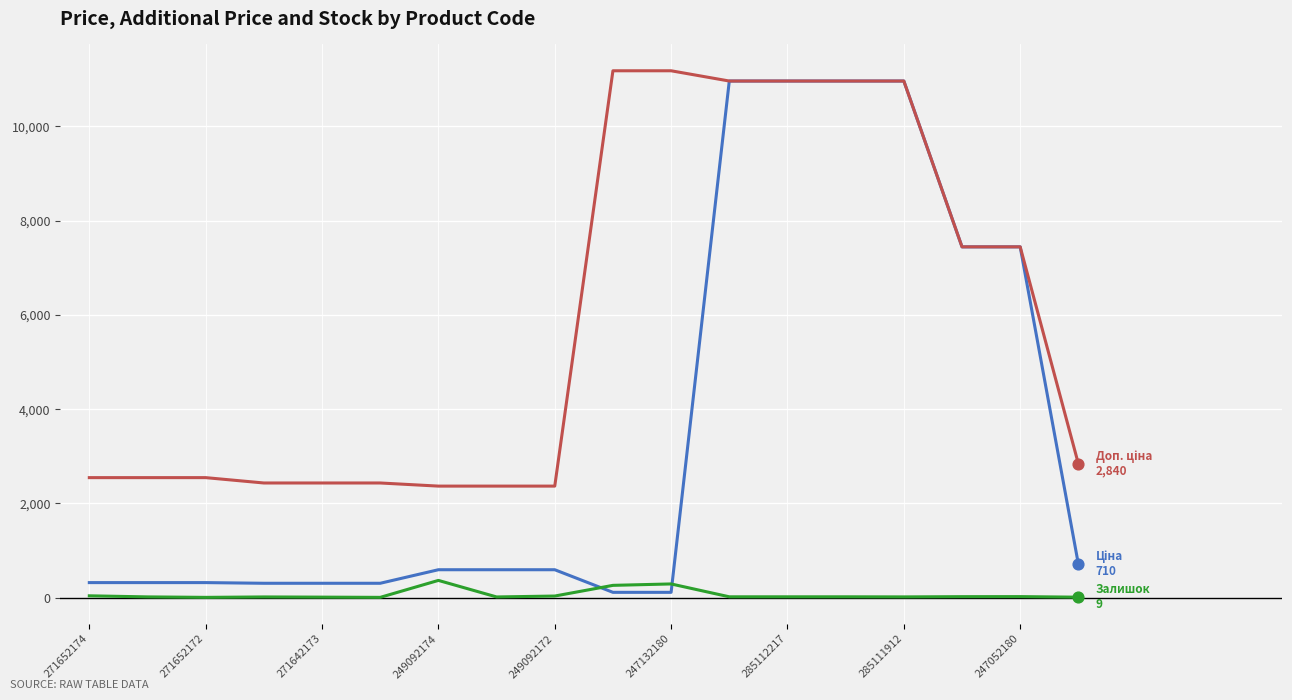

What is the maximum value shown in the chart?

11182.0